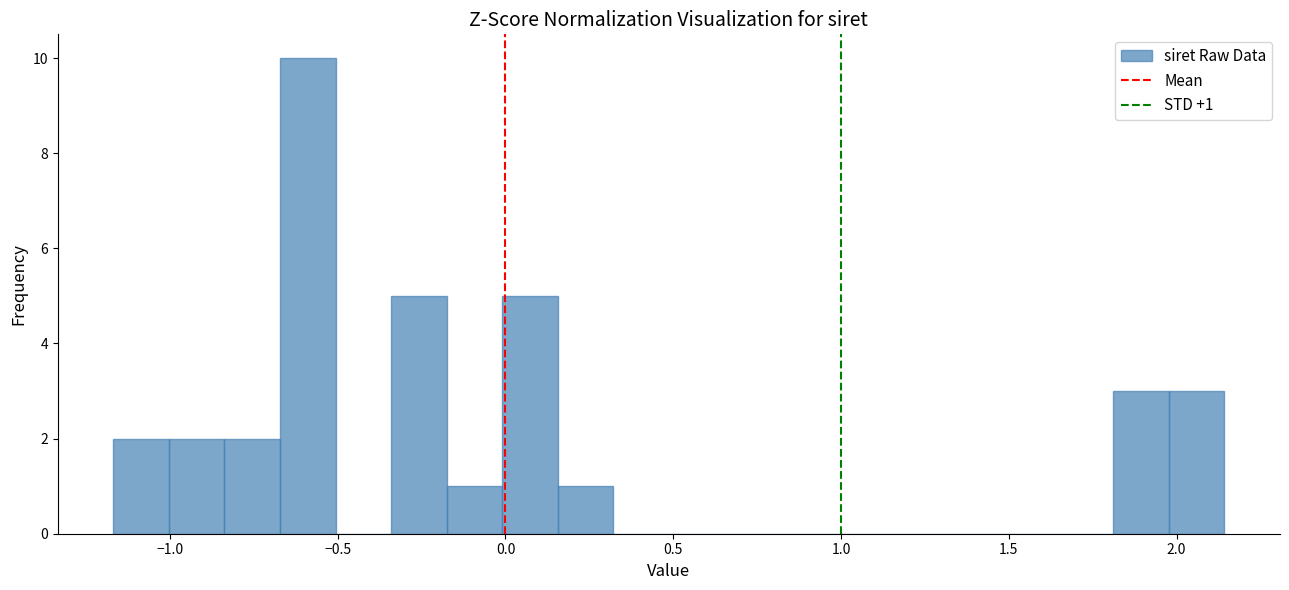

Read against the x-axis, roughly where is the centre of the tallest bar?

-0.60